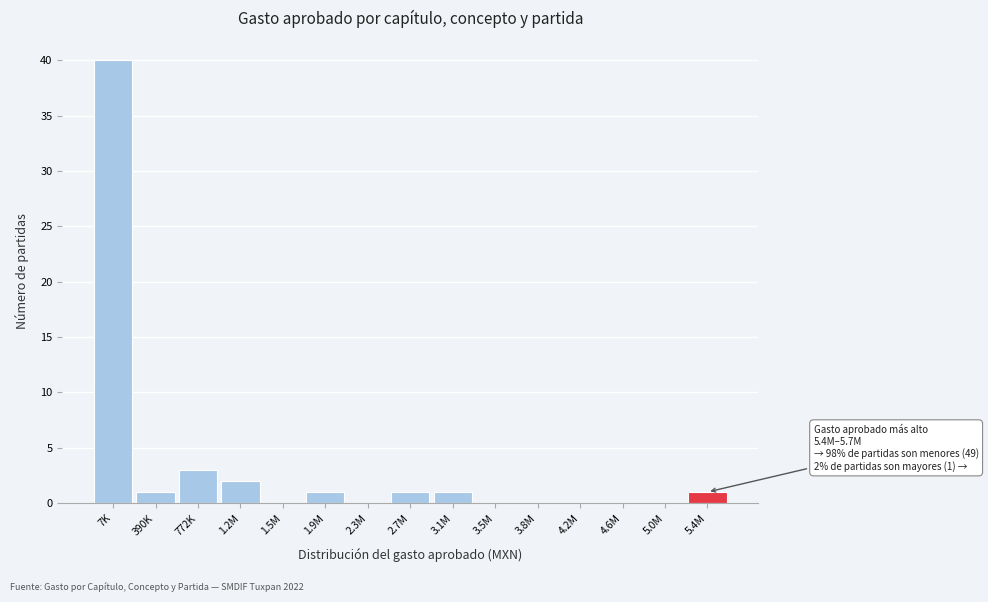

Reading right to left, extract all data points from this chart.

5.4M=1	5.0M=0	4.6M=0	4.2M=0	3.8M=0	3.5M=0	3.1M=1	2.7M=1	2.3M=0	1.9M=1	1.5M=0	1.2M=2	772K=3	390K=1	7K=40